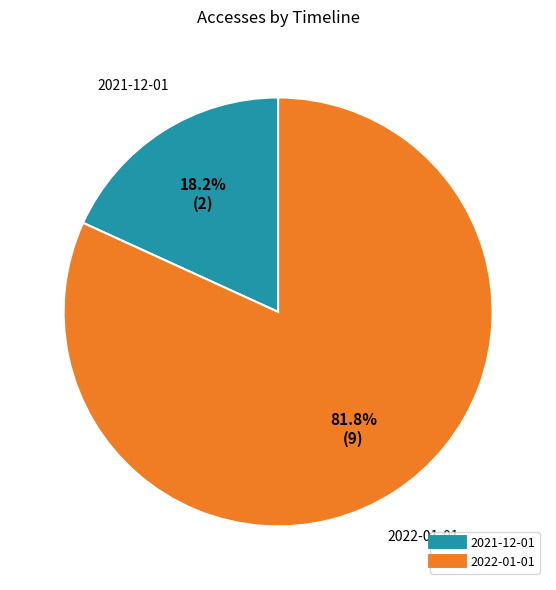

Does 2022-01-01 account for over 50% of the chart?

Yes